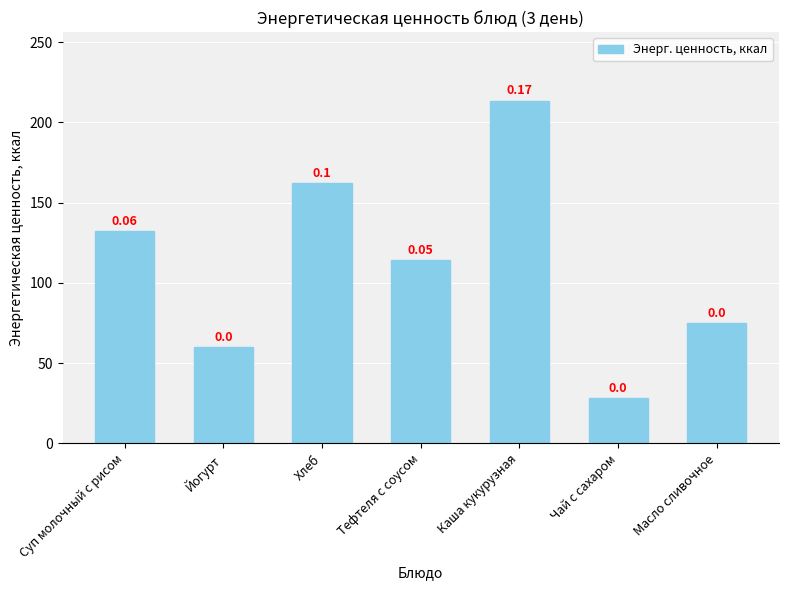

What value does the data have at Тефтеля с соусом?

114.4